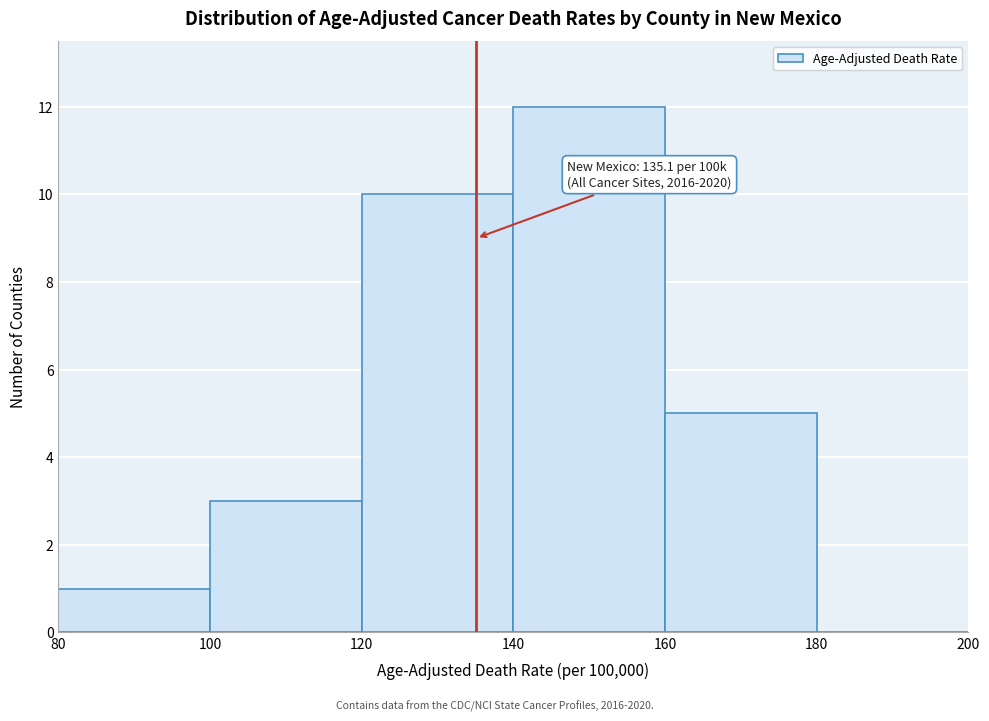

Over which range of the x-axis is the bar tallest?

140 to 160